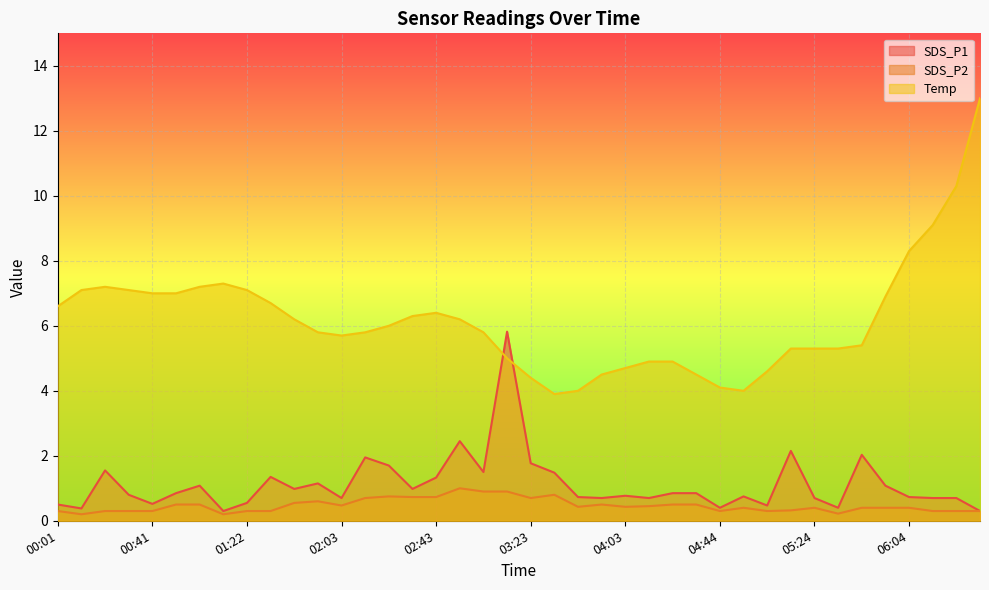

Reading left to right, list all the values displayed in this chart.

SDS_P1: 00:01=0.5	00:11=0.4	00:21=1.6	00:31=0.8	00:41=0.5	00:51=0.8	01:01=1.1	01:11=0.3	01:22=0.6	01:32=1.4	01:42=1.0	01:53=1.1	02:03=0.7	02:13=1.9	02:23=1.7	02:33=1.0	02:43=1.3	02:53=2.5	03:03=1.5	03:13=5.8	03:23=1.8	03:33=1.5	03:43=0.7	03:53=0.7	04:03=0.8	04:13=0.7	04:23=0.8	04:33=0.8	04:44=0.4	04:54=0.8	05:04=0.5	05:14=2.1	05:24=0.7	05:34=0.4	05:44=2.0	05:54=1.1	06:04=0.7	06:14=0.7	06:24=0.7	06:34=0.3
SDS_P2: 00:01=0.3	00:11=0.2	00:21=0.3	00:31=0.3	00:41=0.3	00:51=0.5	01:01=0.5	01:11=0.2	01:22=0.3	01:32=0.3	01:42=0.6	01:53=0.6	02:03=0.5	02:13=0.7	02:23=0.8	02:33=0.7	02:43=0.7	02:53=1.0	03:03=0.9	03:13=0.9	03:23=0.7	03:33=0.8	03:43=0.4	03:53=0.5	04:03=0.4	04:13=0.5	04:23=0.5	04:33=0.5	04:44=0.3	04:54=0.4	05:04=0.3	05:14=0.3	05:24=0.4	05:34=0.2	05:44=0.4	05:54=0.4	06:04=0.4	06:14=0.3	06:24=0.3	06:34=0.3
Temp: 00:01=6.6	00:11=7.1	00:21=7.2	00:31=7.1	00:41=7.0	00:51=7.0	01:01=7.2	01:11=7.3	01:22=7.1	01:32=6.7	01:42=6.2	01:53=5.8	02:03=5.7	02:13=5.8	02:23=6.0	02:33=6.3	02:43=6.4	02:53=6.2	03:03=5.8	03:13=5.0	03:23=4.4	03:33=3.9	03:43=4.0	03:53=4.5	04:03=4.7	04:13=4.9	04:23=4.9	04:33=4.5	04:44=4.1	04:54=4.0	05:04=4.6	05:14=5.3	05:24=5.3	05:34=5.3	05:44=5.4	05:54=6.9	06:04=8.3	06:14=9.1	06:24=10.3	06:34=13.0